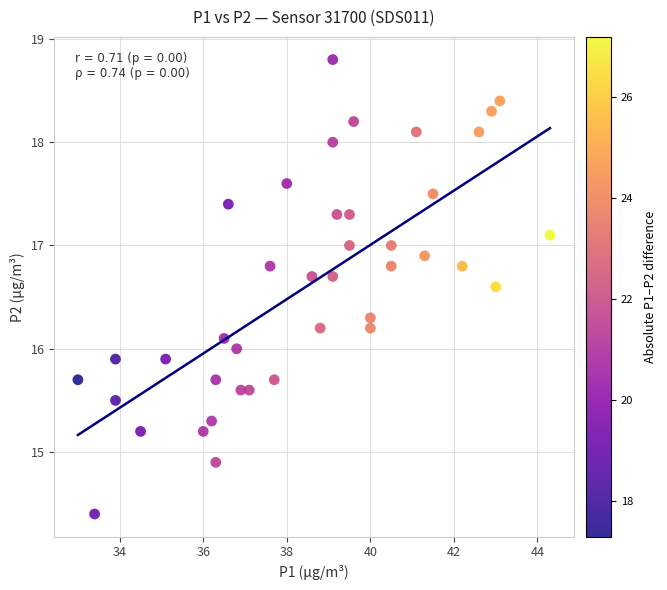

What is the range of X values (max minus min)?

11.3